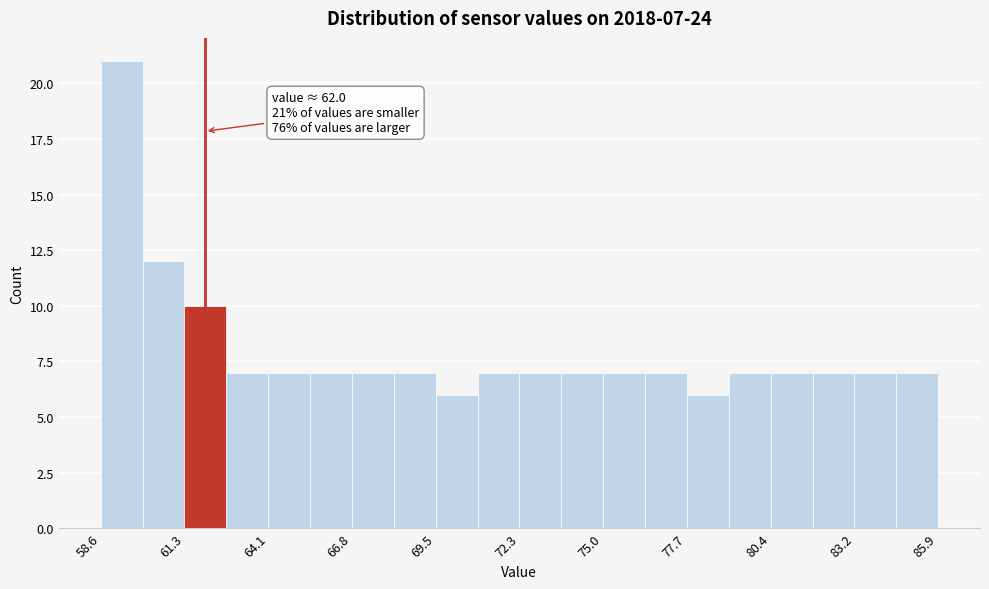

Read against the x-axis, roughly where is the centre of the tallest bar?

59.5